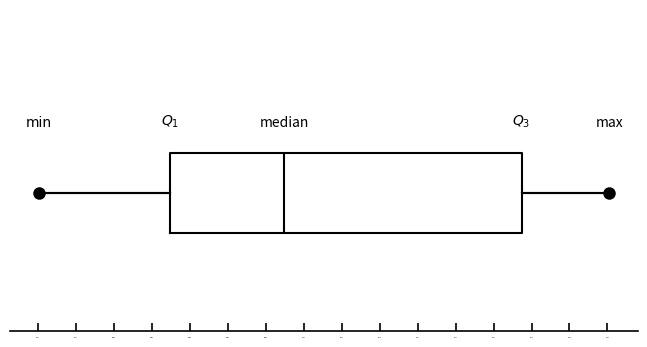

Read this box plot against the x-axis: the position of the median line, the range covered by the box, and the ends of both whiskers. The values are not printed on the chart, so give them approximately, as read against the axis.

median 98810, box 98798 to 98835, whiskers 98784 to 98844